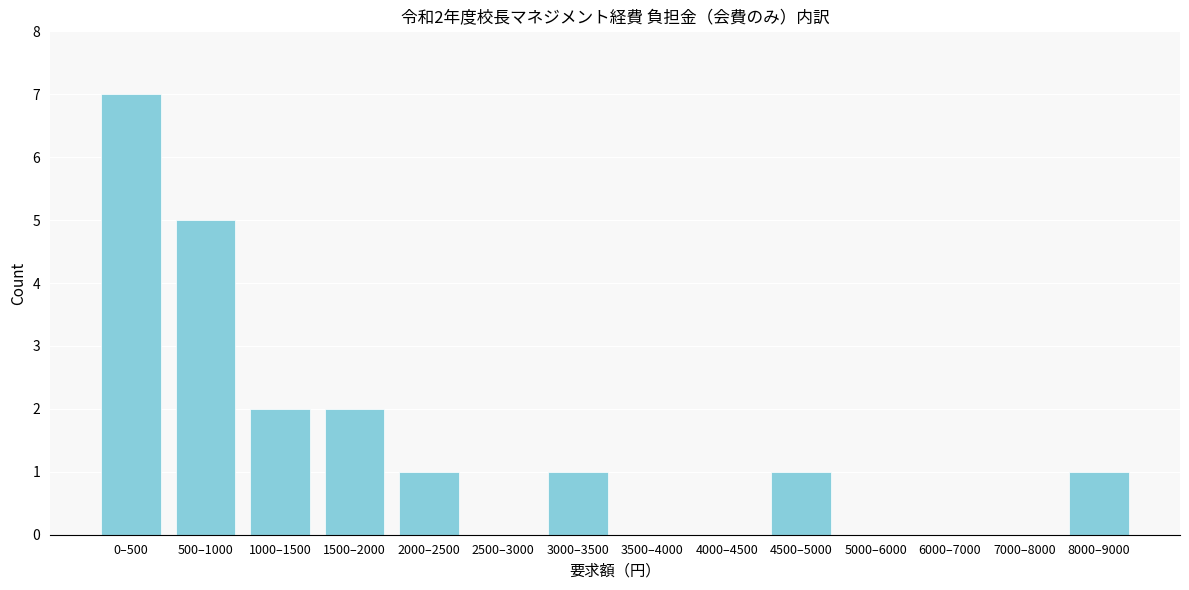

Reading left to right, what are all the values shown in this chart?

0–500=7	500–1000=5	1000–1500=2	1500–2000=2	2000–2500=1	2500–3000=0	3000–3500=1	3500–4000=0	4000–4500=0	4500–5000=1	5000–6000=0	6000–7000=0	7000–8000=0	8000–9000=1